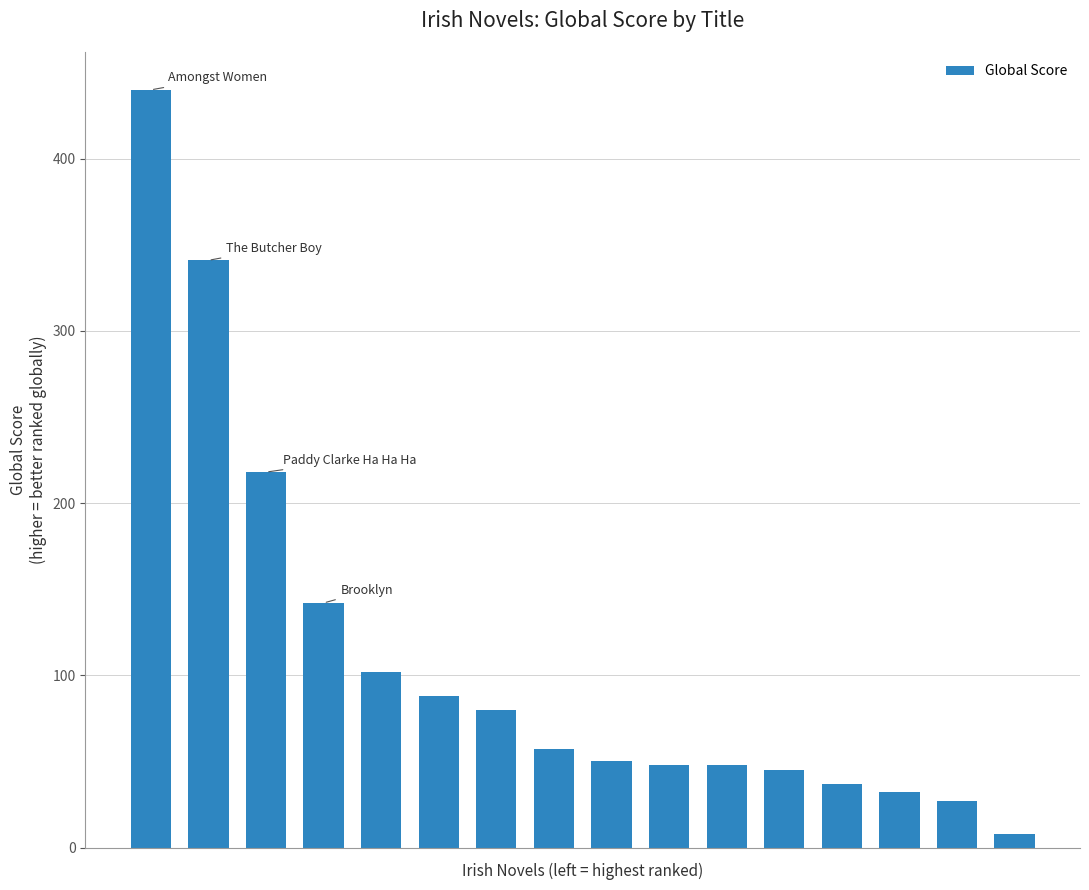

What is the average value?

110